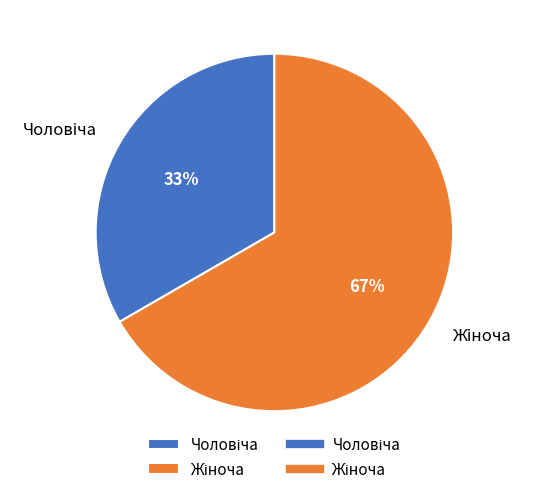

Does any single category account for the majority?

Yes